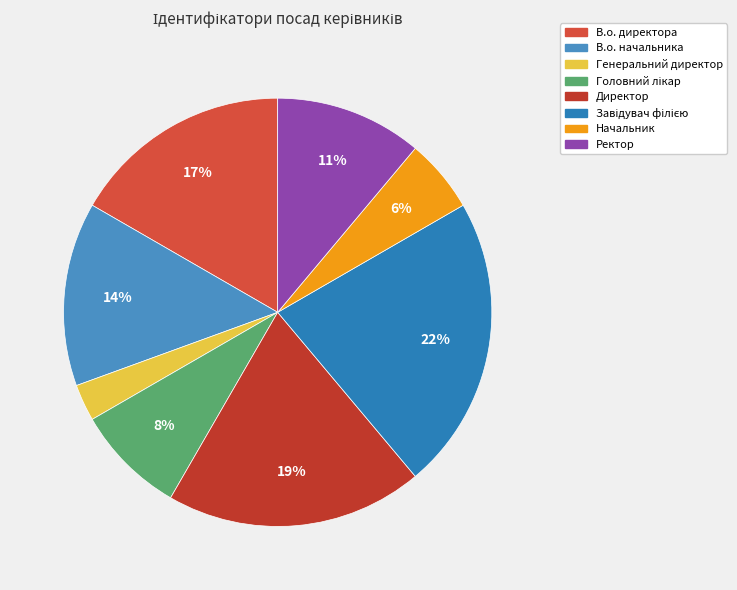

Which slice is the smallest?

Генеральний директор